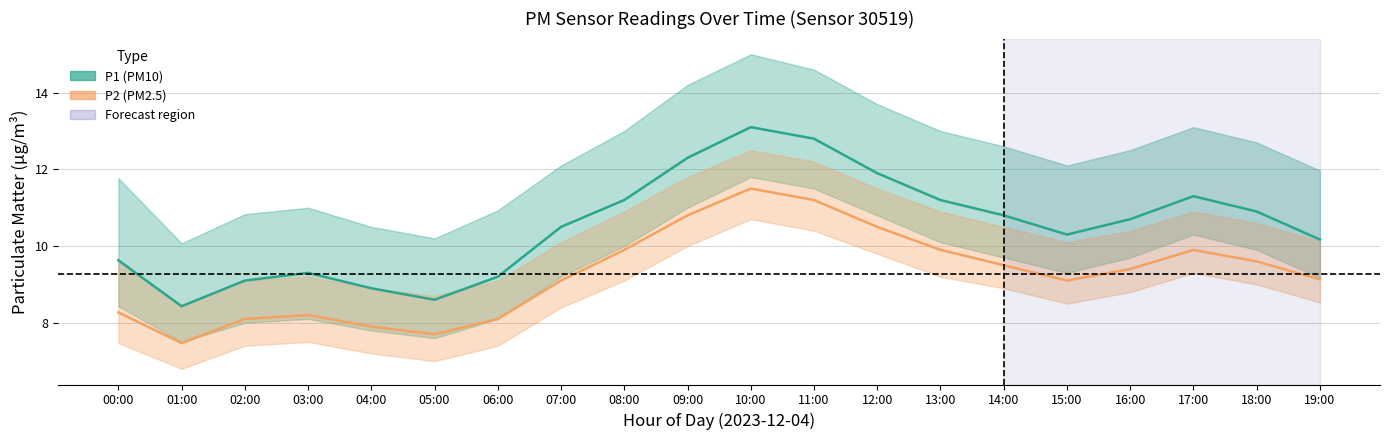

True or false: P1 (PM10) and P2 (PM2.5) cross at least once.

False